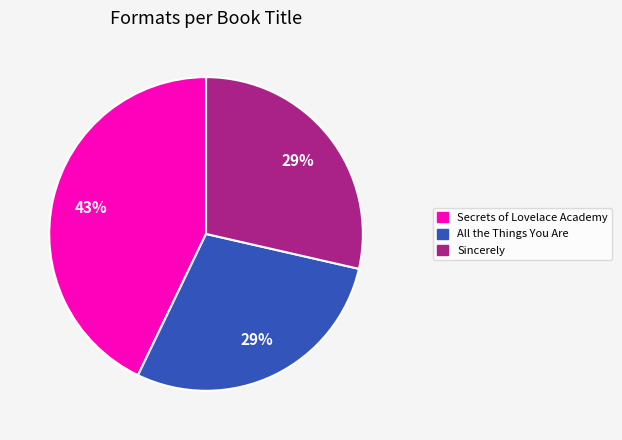

Approximately how many times larger is the value at Secrets of Lovelace Academy compared to Sincerely?

1.5